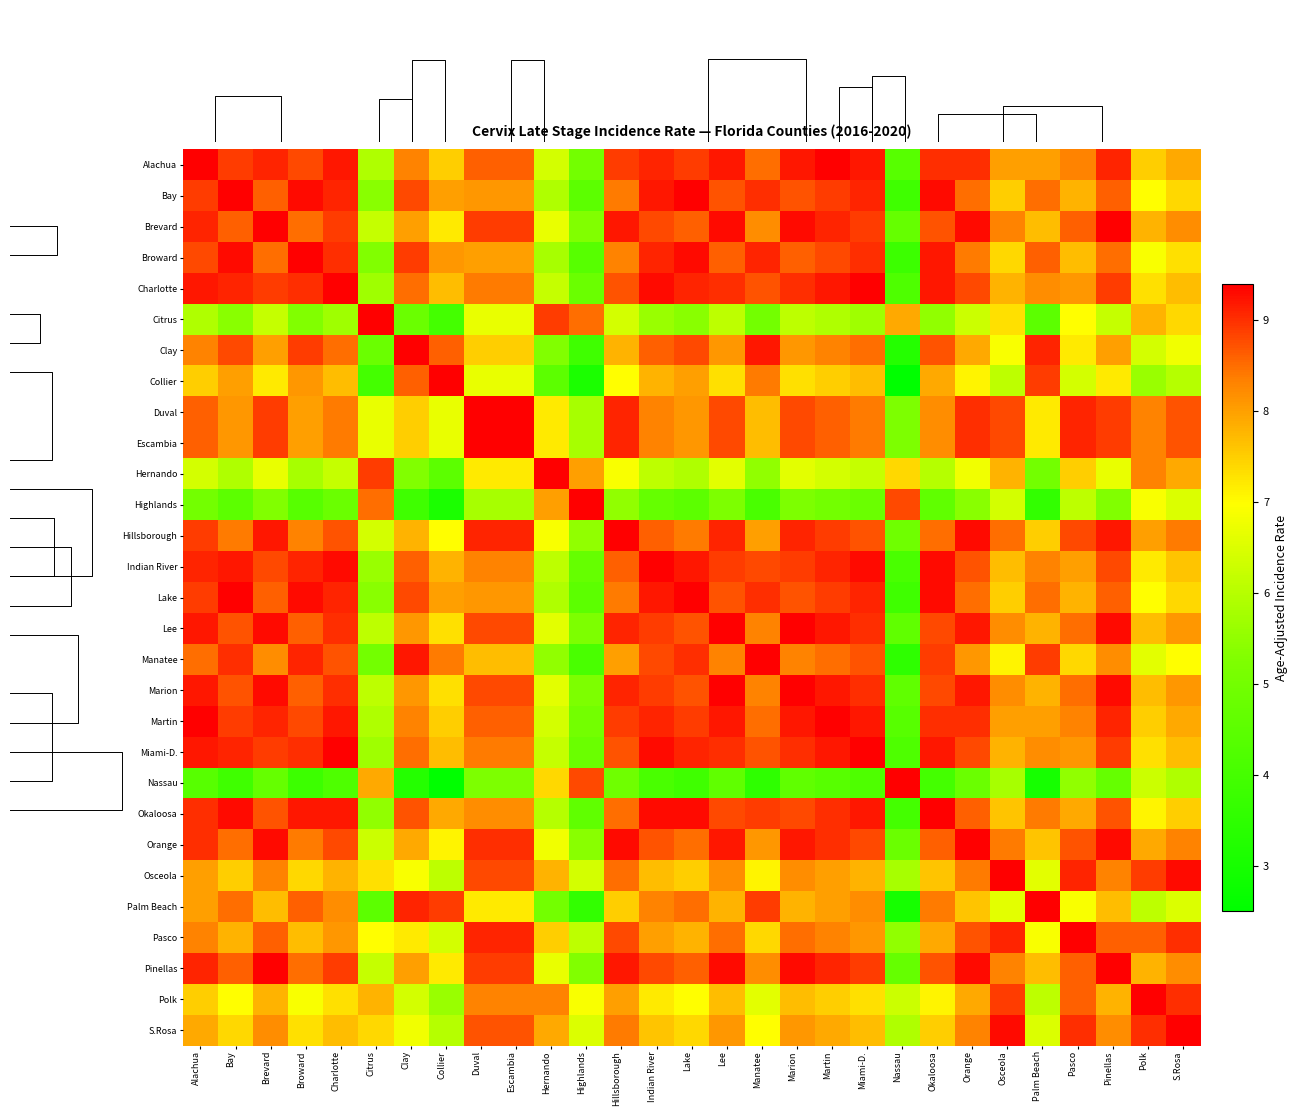

The Palm Beach series shows 7.8 at Lee. True or false?

True